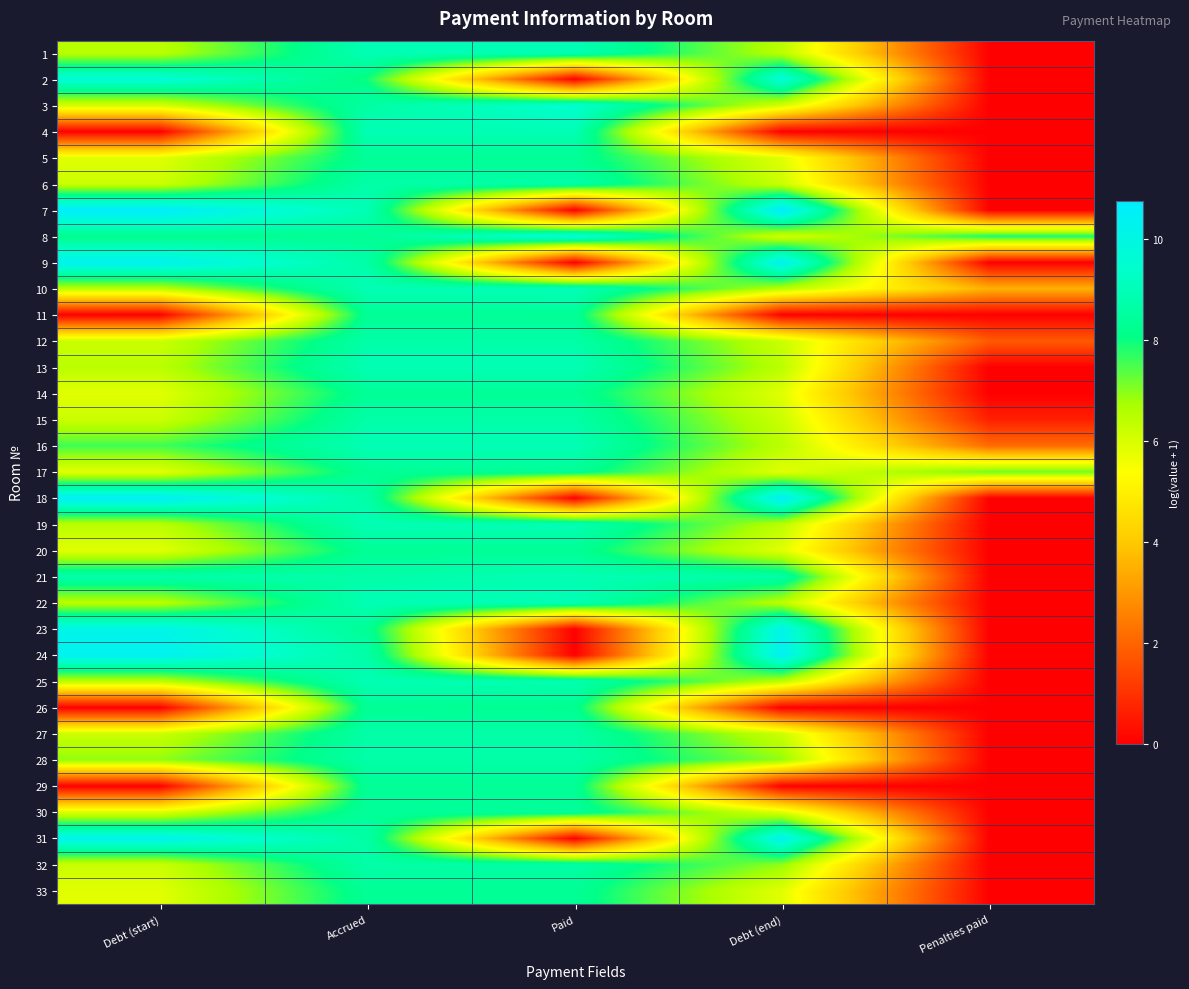

What is the total value across all series at Paid?

226.9